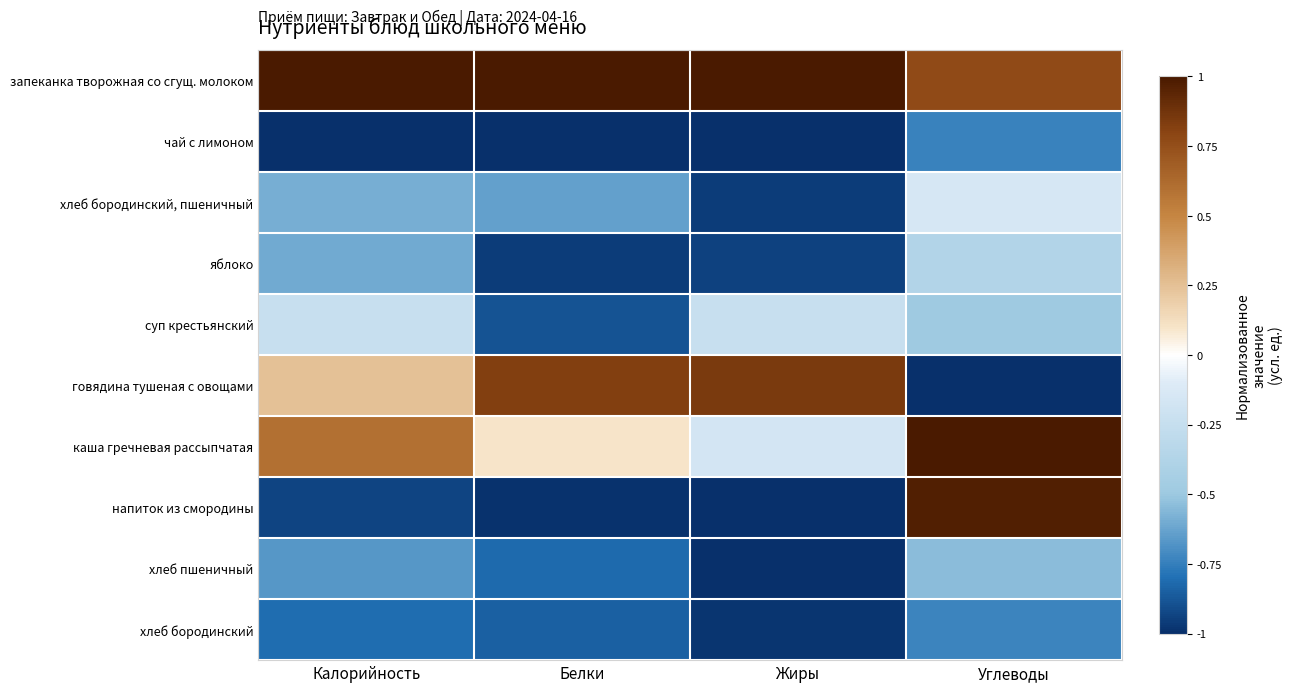

What is the total value across all series at Белки?

-4.2